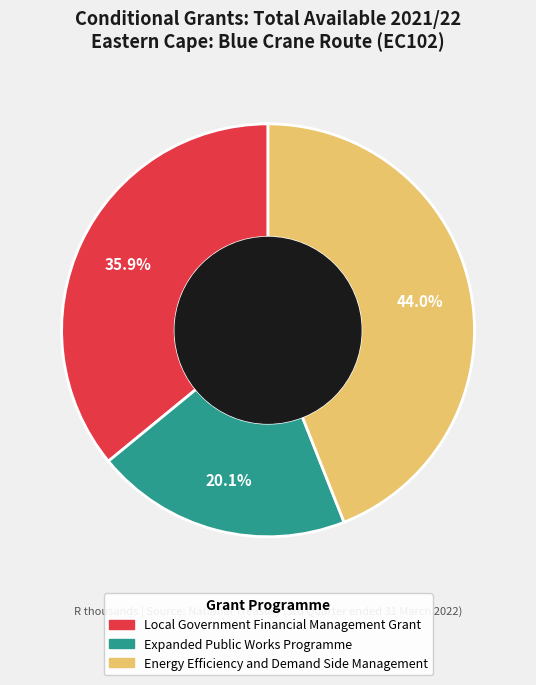

Does Expanded Public Works Programme account for over 50% of the chart?

No